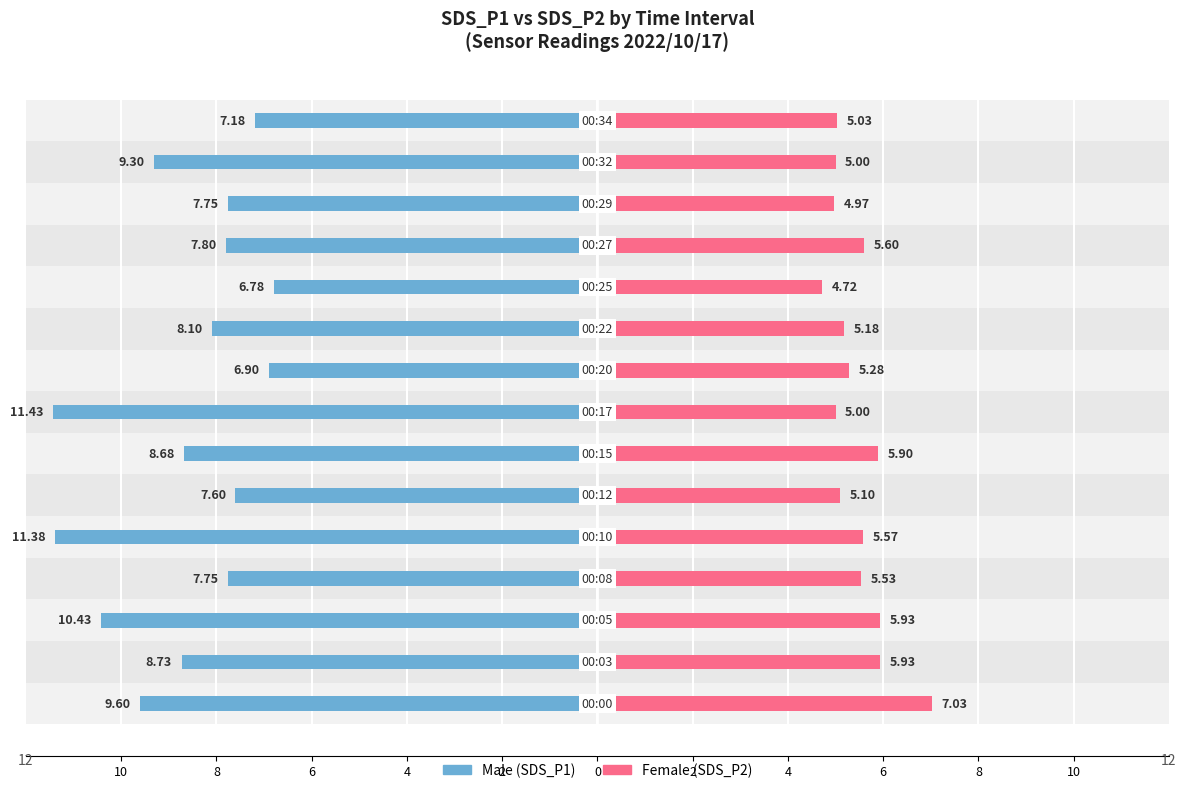

How many data points does each series have?

15